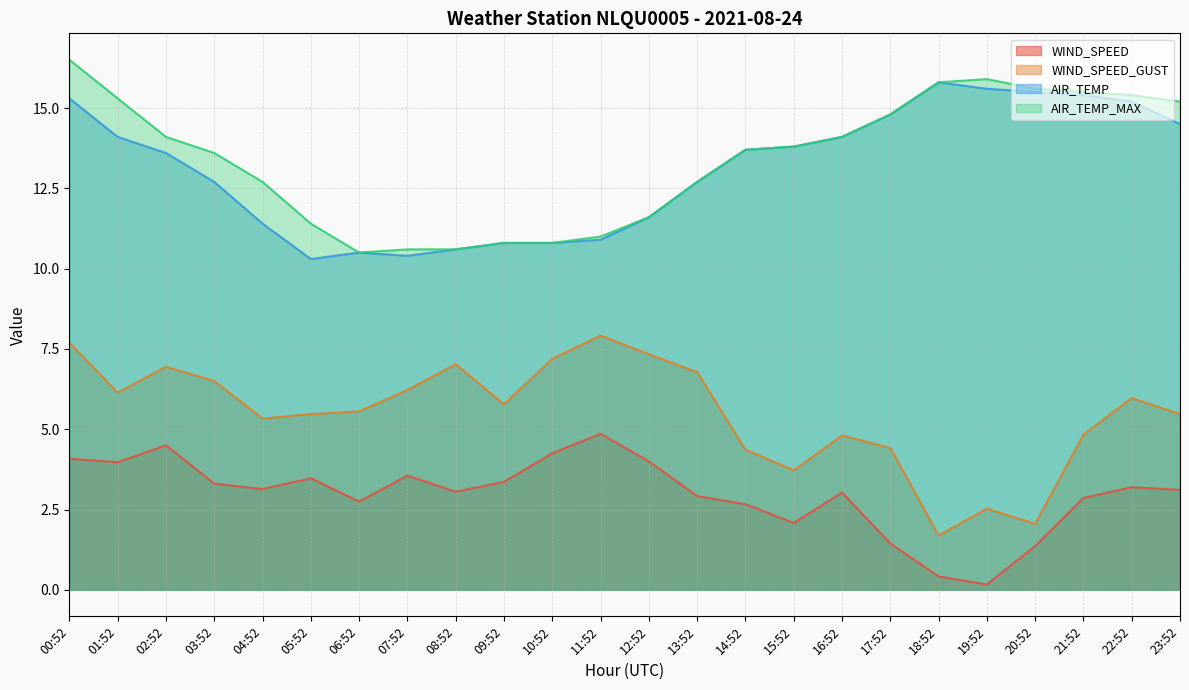

Which category has the highest value across all series?

00:52